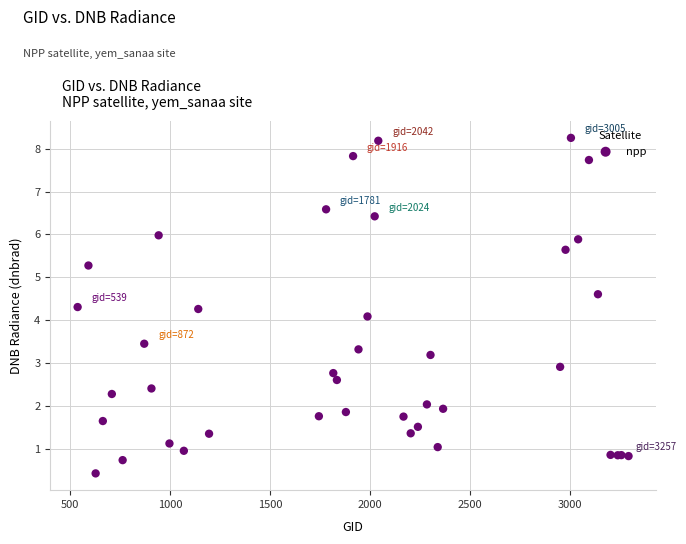

What Y value in the scatter plot is closest to 4?

4.1